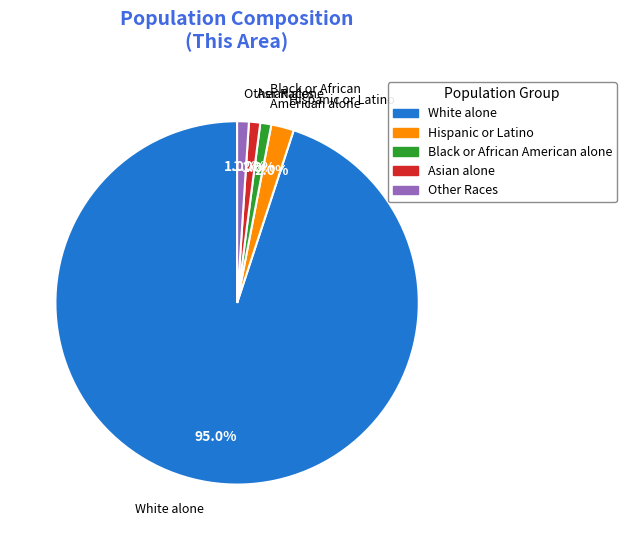

How many slices are in this pie chart?

5